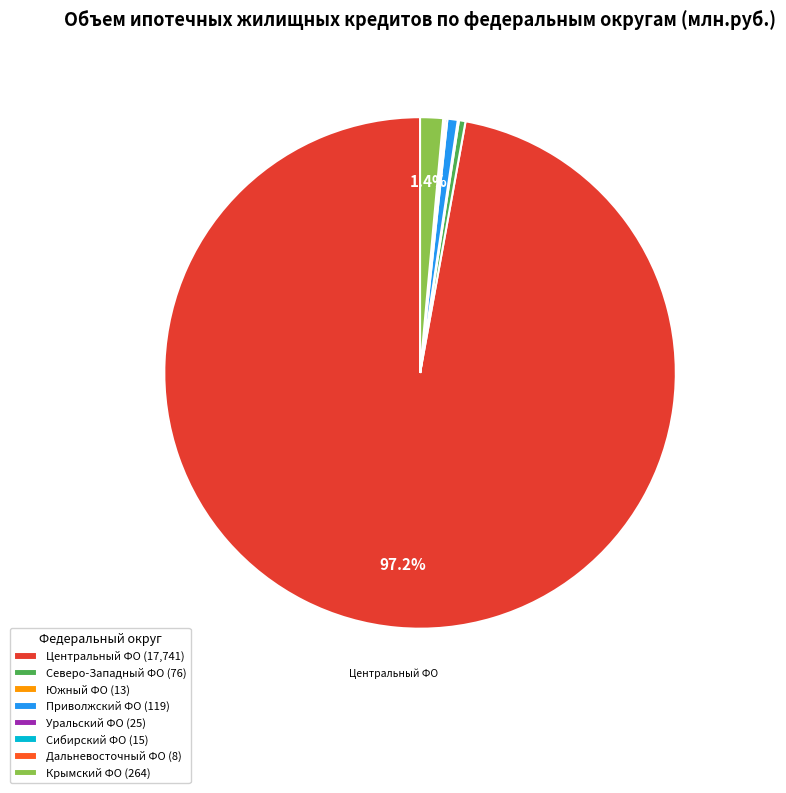

What is the largest slice in the pie chart?

Центральный ФО (17,741)